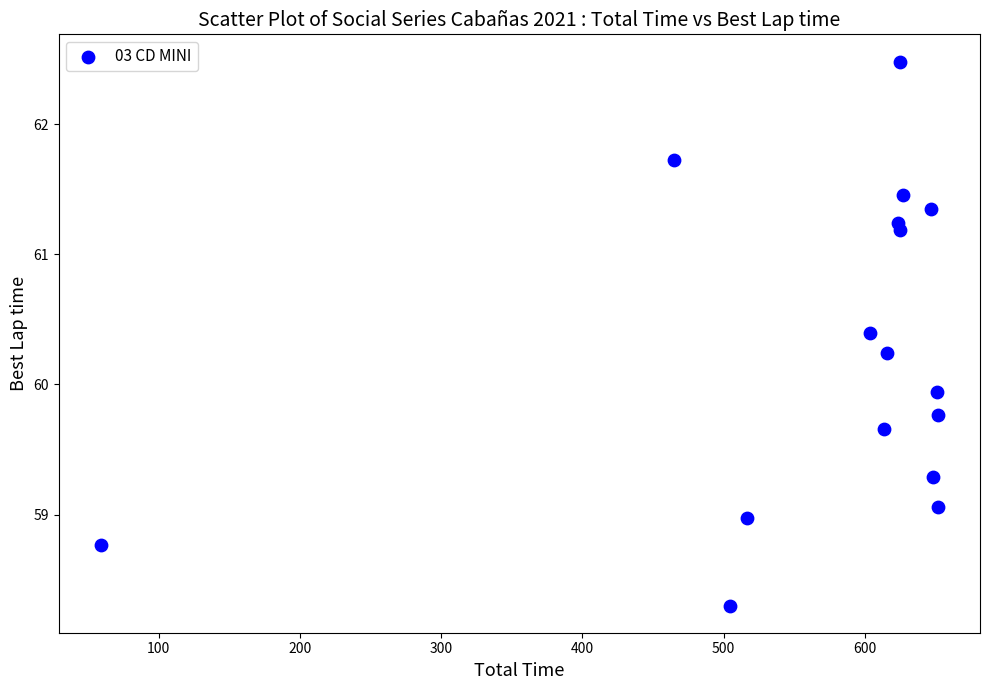

What is the range of X values (max minus min)?

593.1